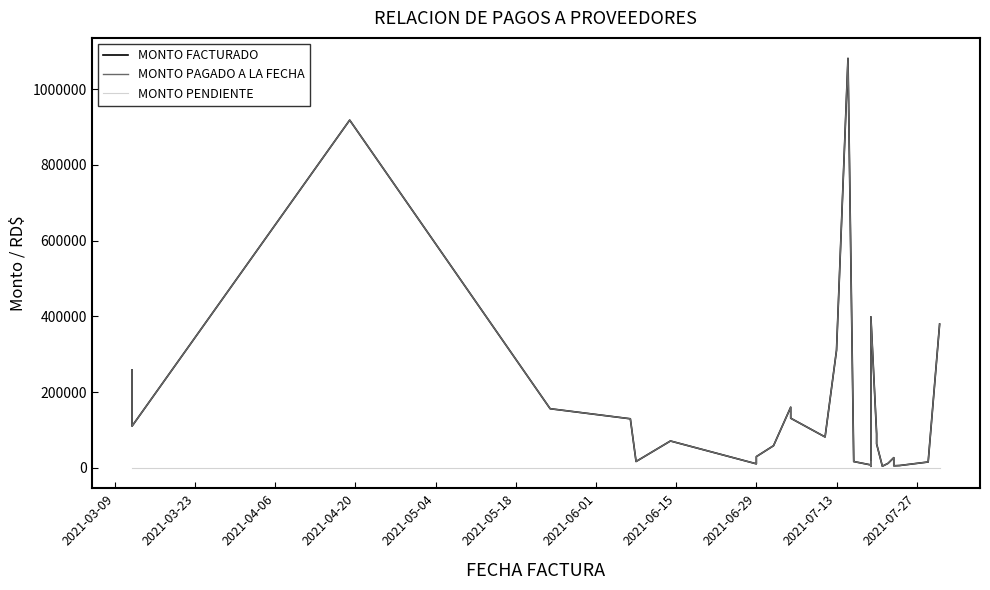

Reading right to left, extract all data points from this chart.

MONTO FACTURADO: 379436.3	15340.0	5964.2	5310.0	26780.3	11800.0	4130.0	63130.0	89680.0	398801.7	3902.5	15384.9	7566.7	16520.0	18575.1	1081075.8	310340.0	81420.0	130954.4	160000.0	58344.6	29500.0	10499.6	70800.0	16620.3	129430.0	156000.0	918040.0	110037.4	258489.6
MONTO PAGADO A LA FECHA: 379436.3	15340.0	5964.2	5310.0	26780.3	11800.0	4130.0	63130.0	89680.0	398801.7	3902.5	15384.9	7566.7	16520.0	18575.1	1081075.8	310340.0	81420.0	130954.4	160000.0	58344.6	29500.0	10499.6	70800.0	16620.3	129430.0	156000.0	918040.0	110037.4	258489.6
MONTO PENDIENTE: 0.0	0.0	0.0	0.0	0.0	0.0	0.0	0.0	0.0	0.0	0.0	0.0	0.0	0.0	0.0	0.0	0.0	0.0	0.0	0.0	0.0	0.0	0.0	0.0	0.0	0.0	0.0	0.0	0.0	0.0